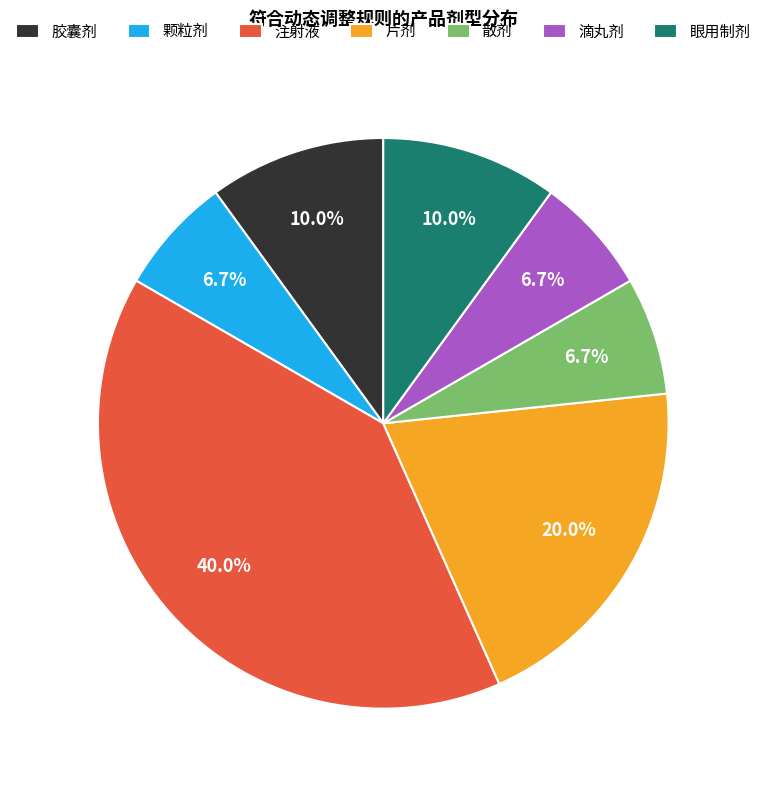

Which category has the biggest portion of the pie?

注射液